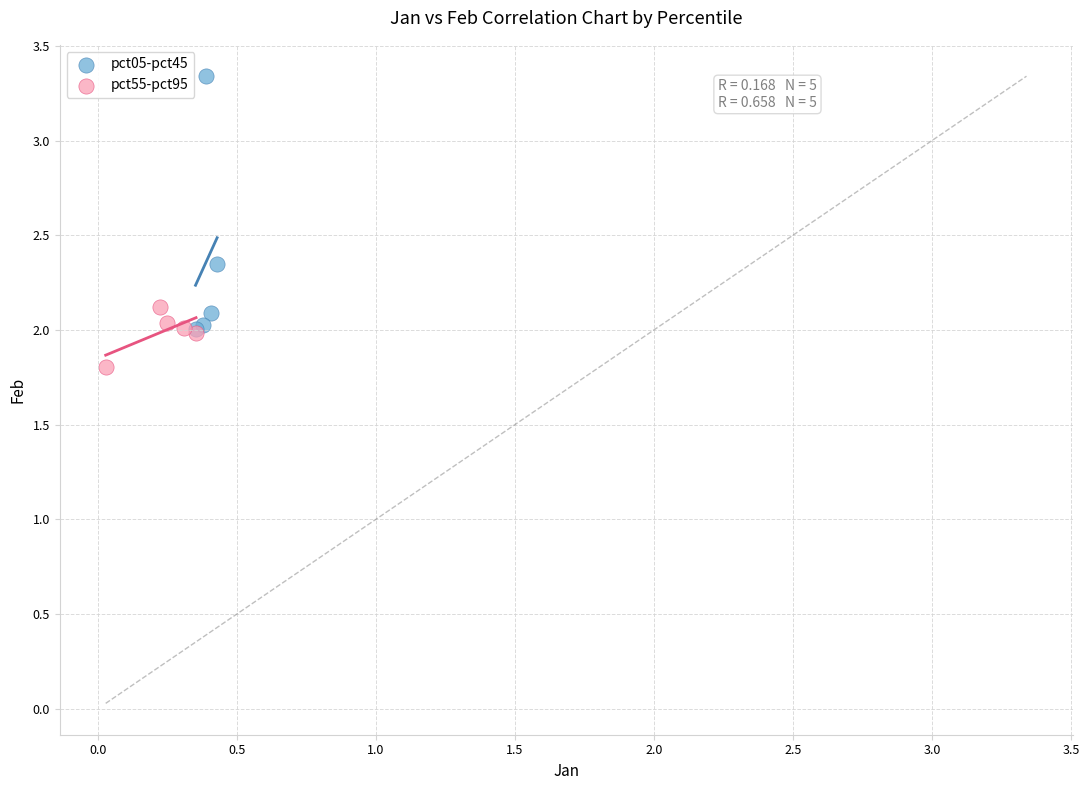

Which series reaches the maximum Y coordinate?

pct05-pct45